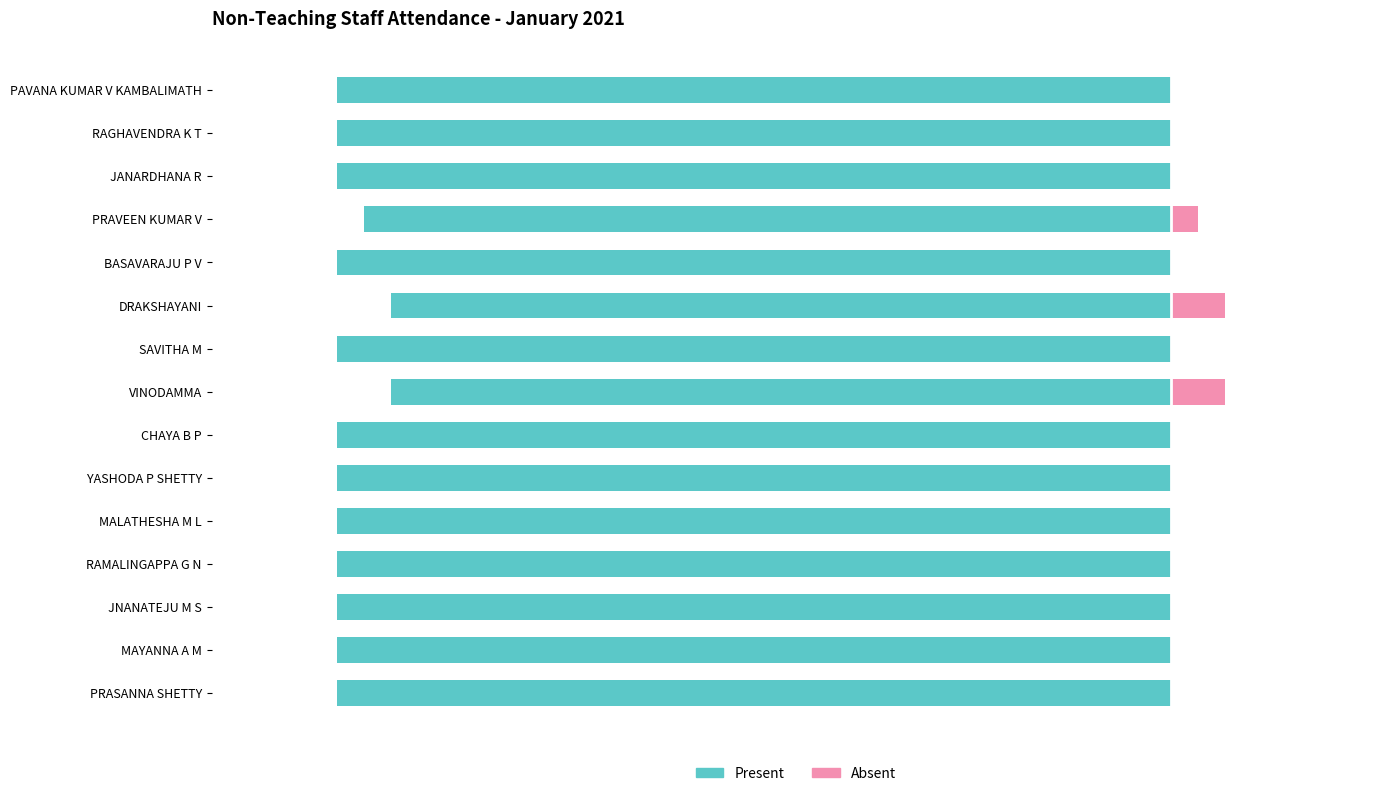

How many bars are there in total?

30